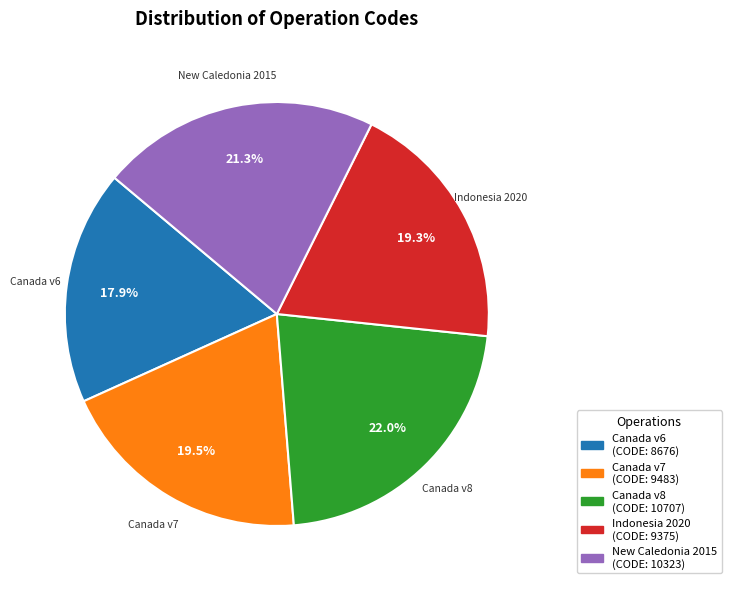

Does any single category account for the majority?

No